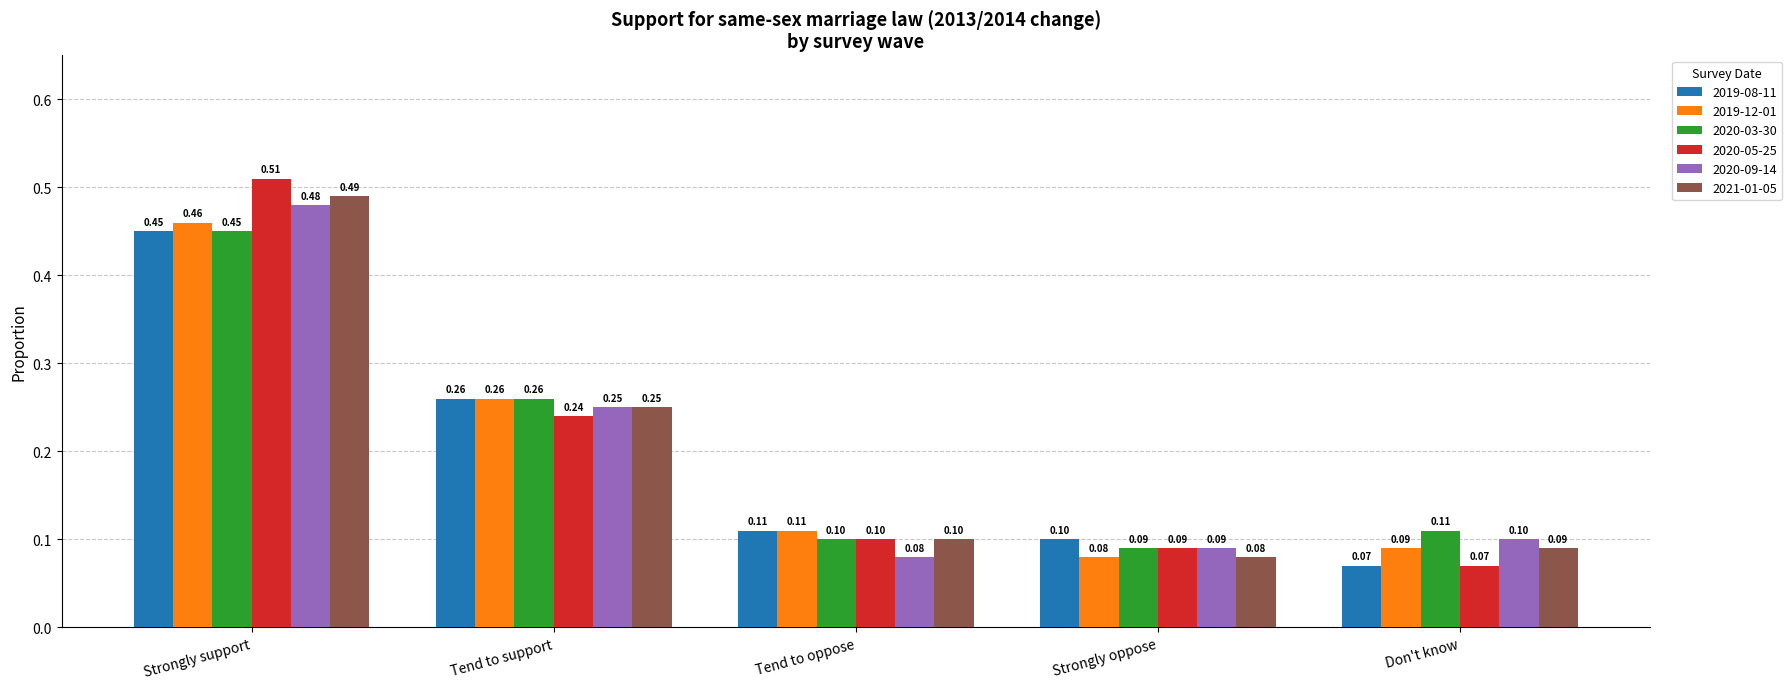

At which label is 2020-03-30 closest to 0?

Strongly oppose